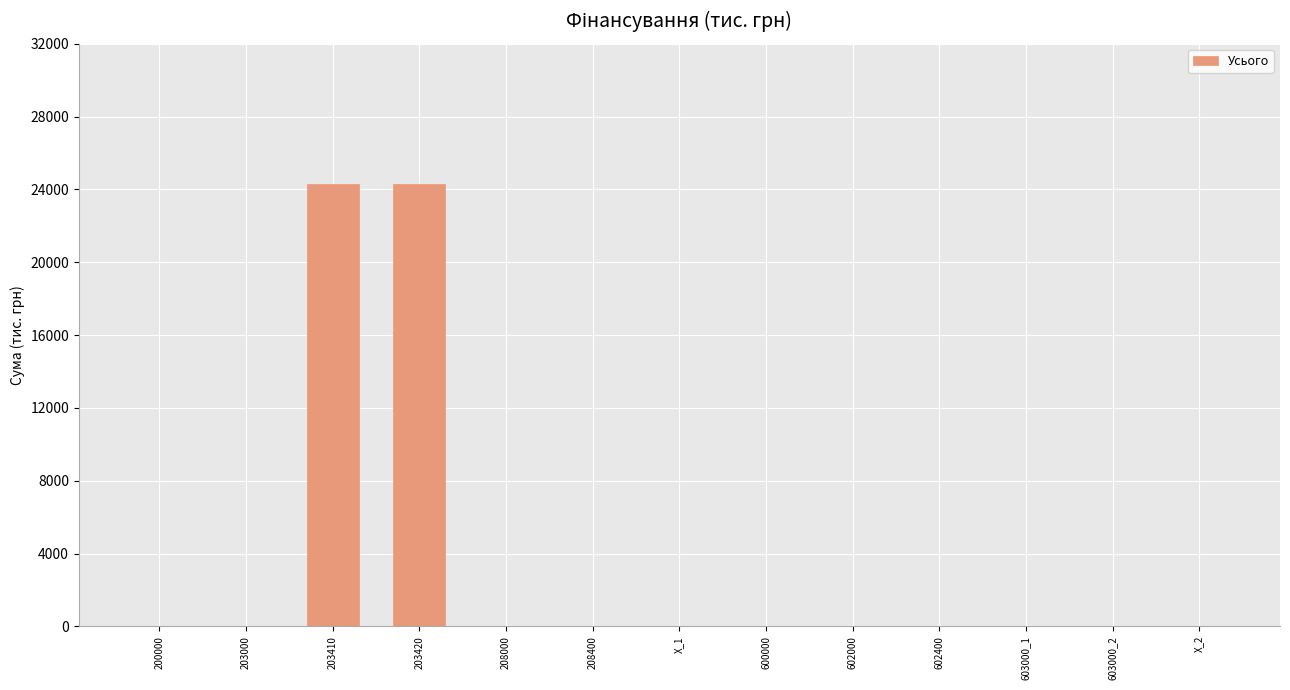

Reading left to right, extract all data points from this chart.

200000=0.0	203000=0.0	203410=24308.5	203420=24308.5	208000=0.0	208400=0.0	X_1=0.0	600000=0.0	602000=0.0	602400=0.0	603000_1=0.0	603000_2=0.0	X_2=0.0